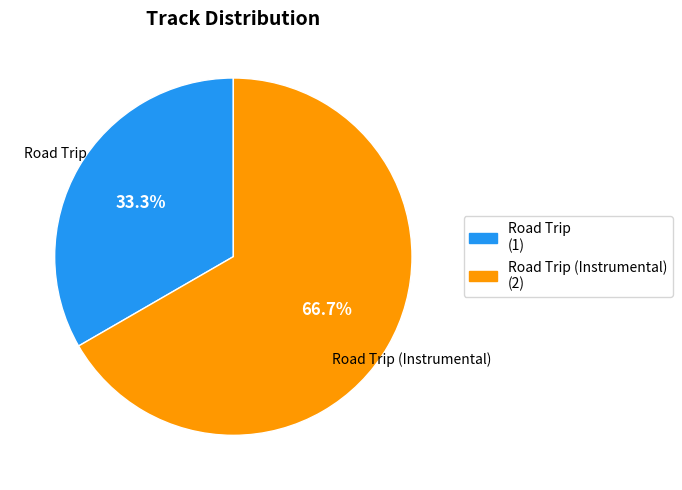

Is there any slice that represents more than half of the pie?

Yes